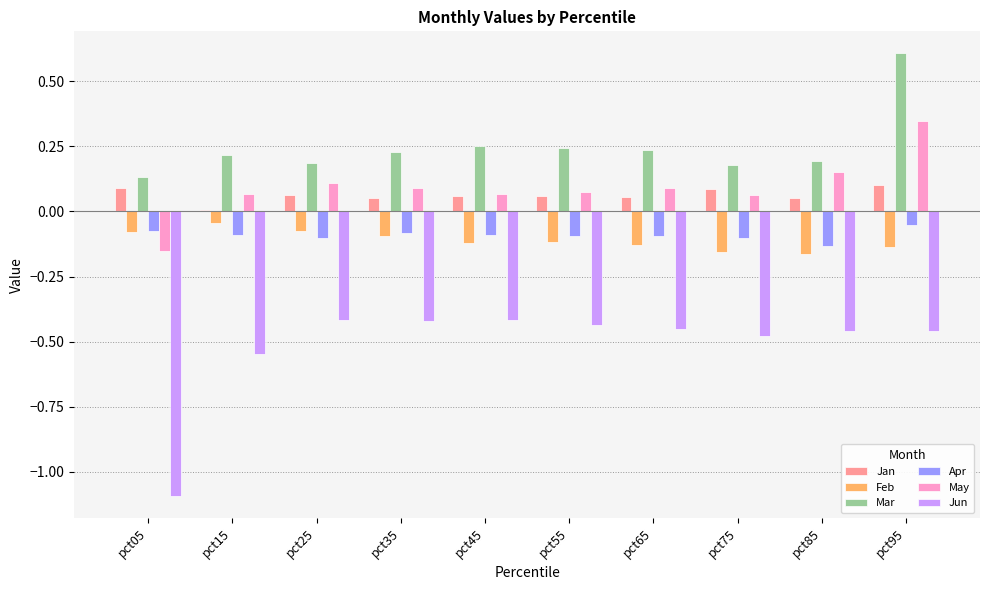

What is the sum of all Jun values?

-5.2